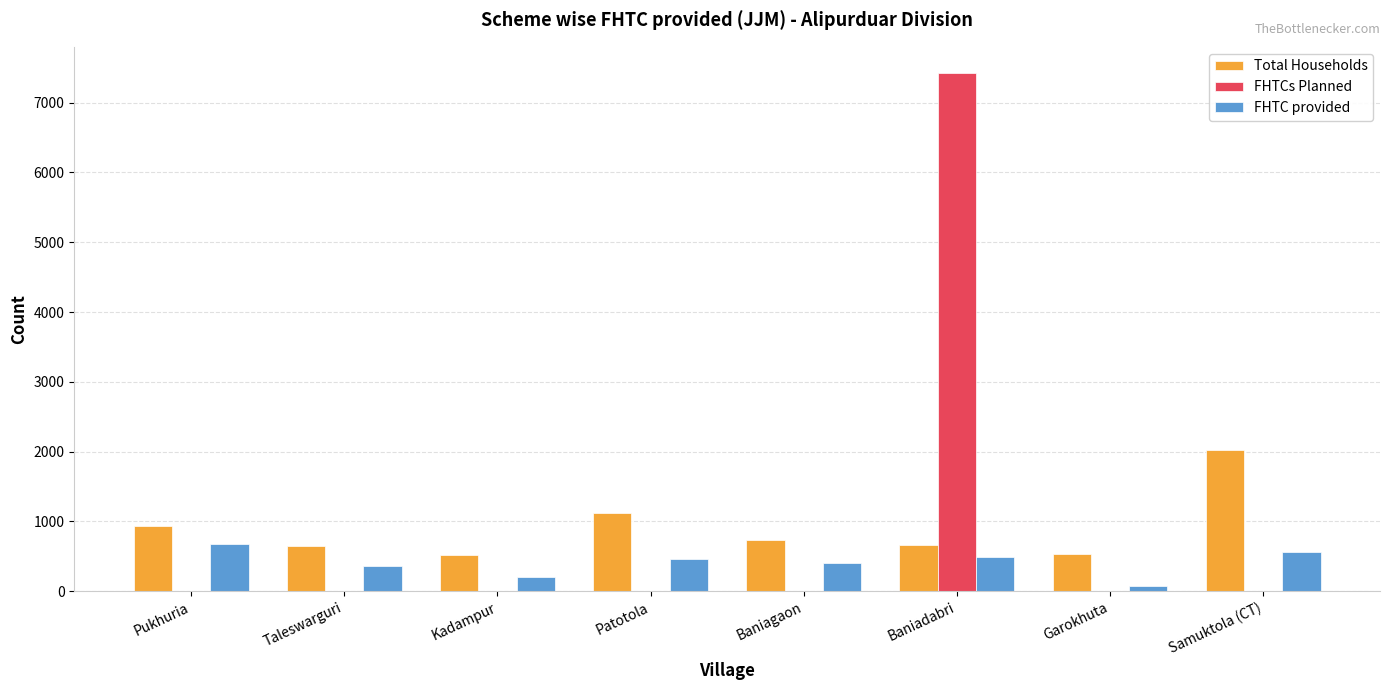

What is the approximate value of FHTCs Planned at Baniadabri?

7428